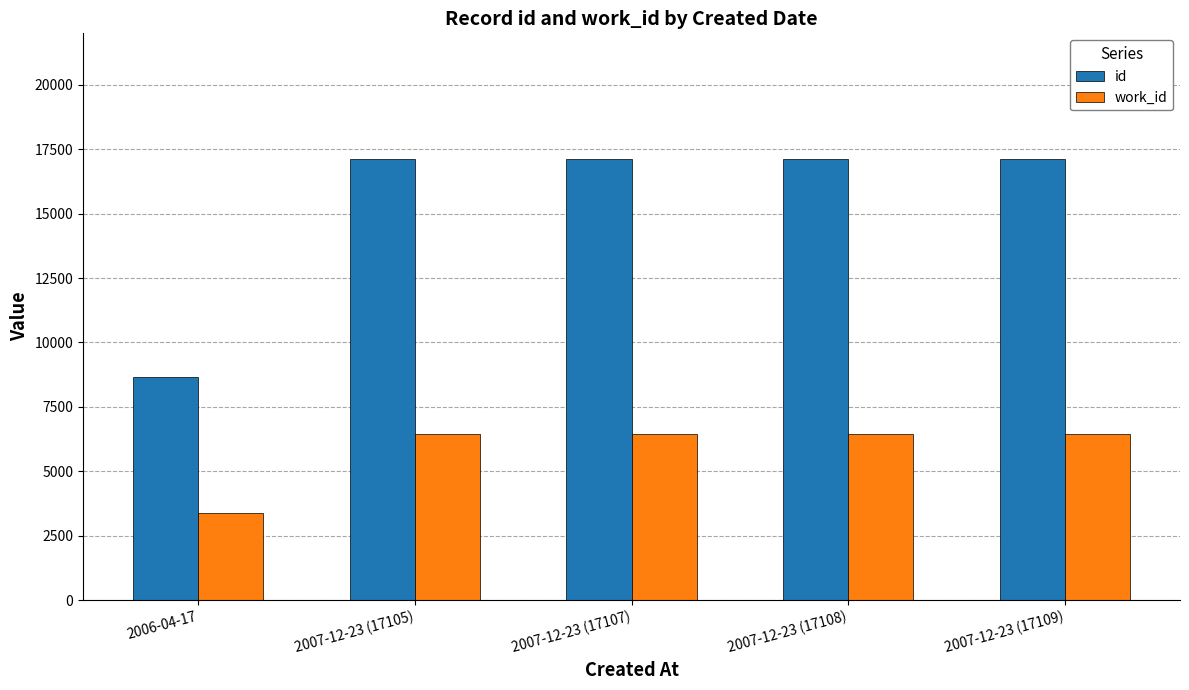

Which series has the largest total across all categories?

id